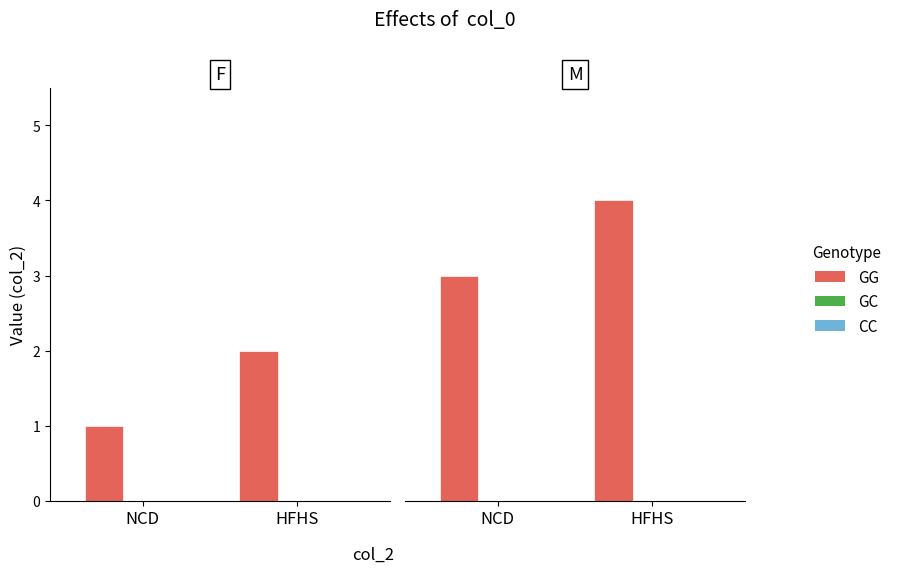

Which series has the widest spread of values?

GG